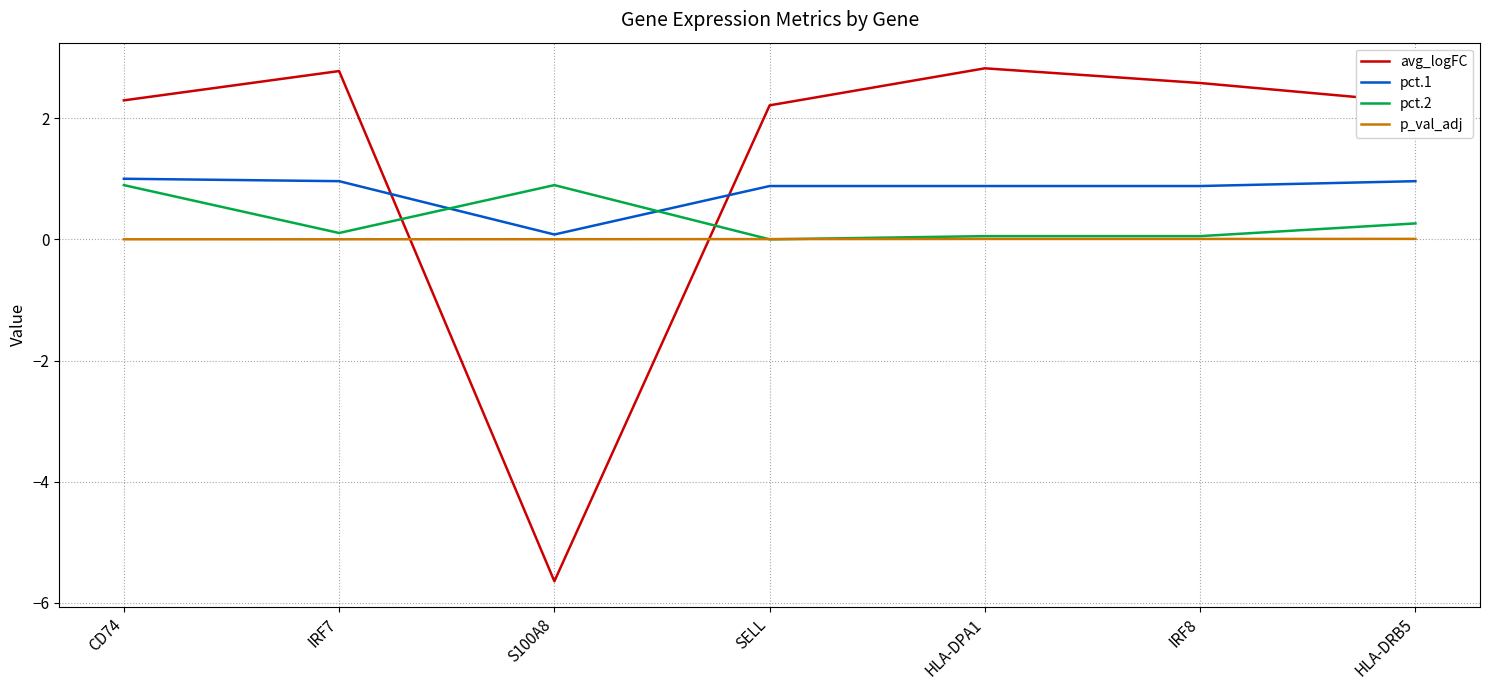

True or false: pct.1 and pct.2 intersect in this chart.

True